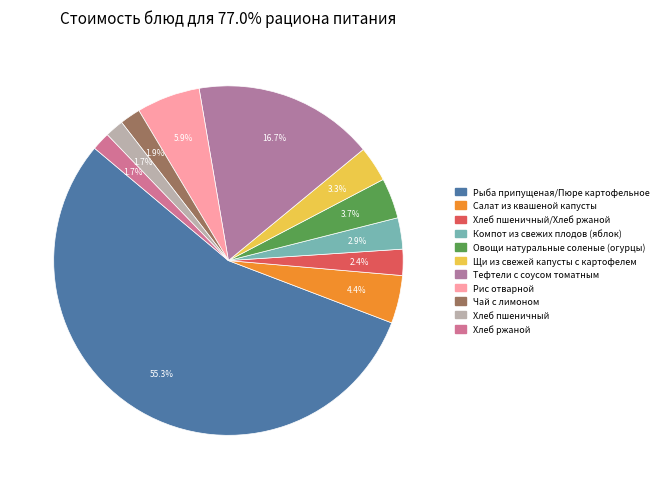

How many segments does this pie chart have?

11